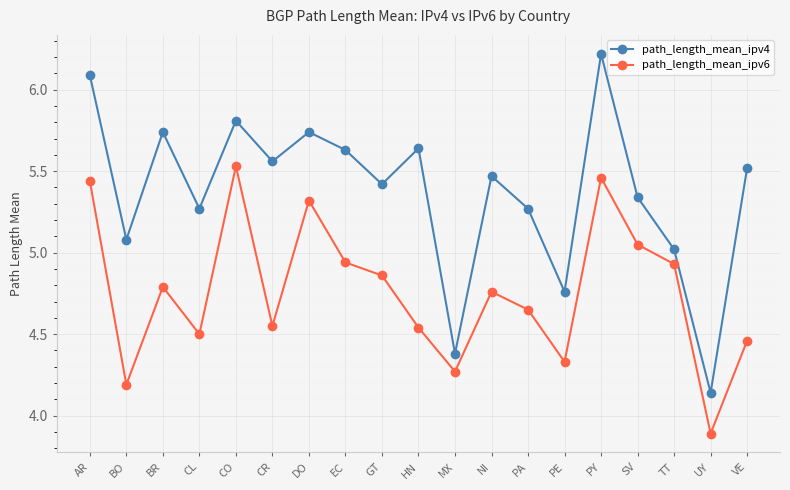

What is the difference between the highest and lowest values at MX?

0.1